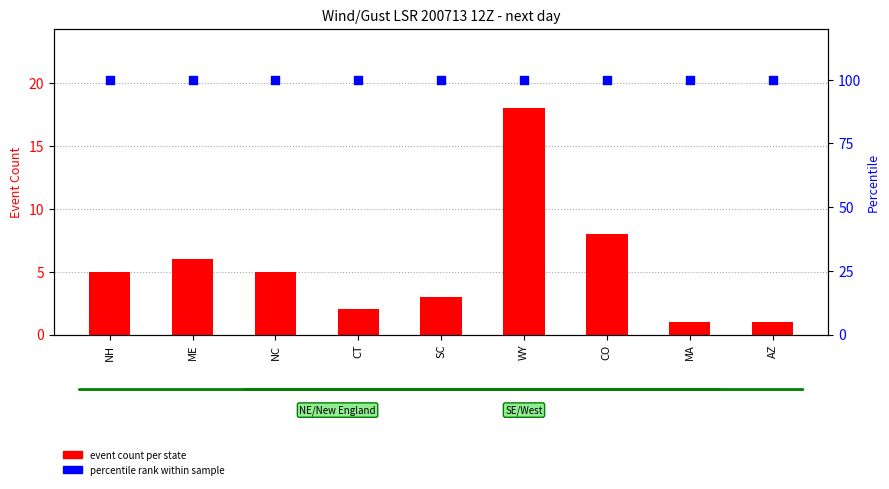

Is the value of event count per state at CT greater than the value of percentile rank within sample at NC?

No